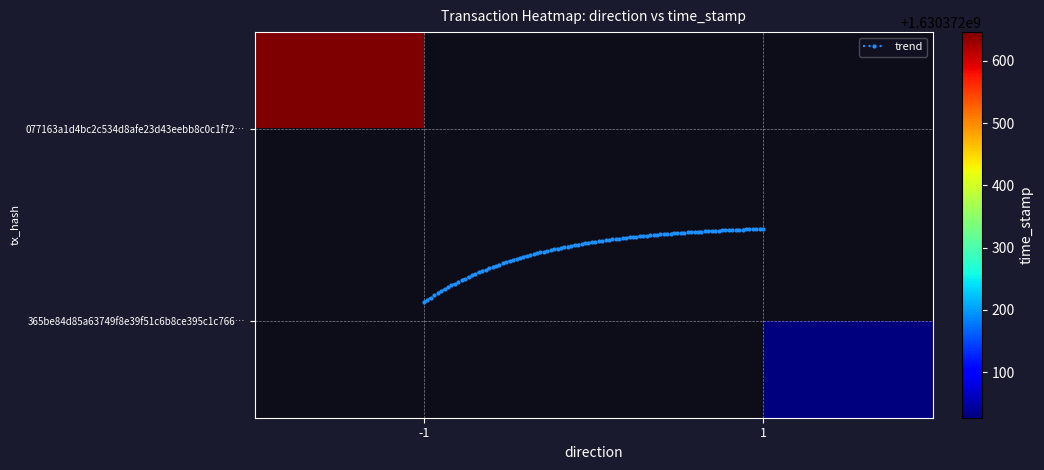

What is the difference between the highest and lowest values at direction?

2